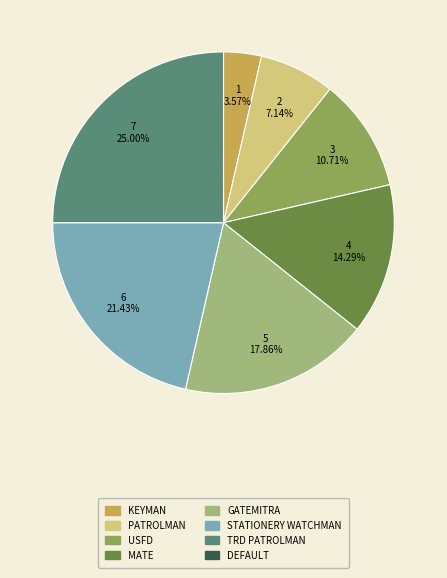

Is there a majority slice in this chart?

No